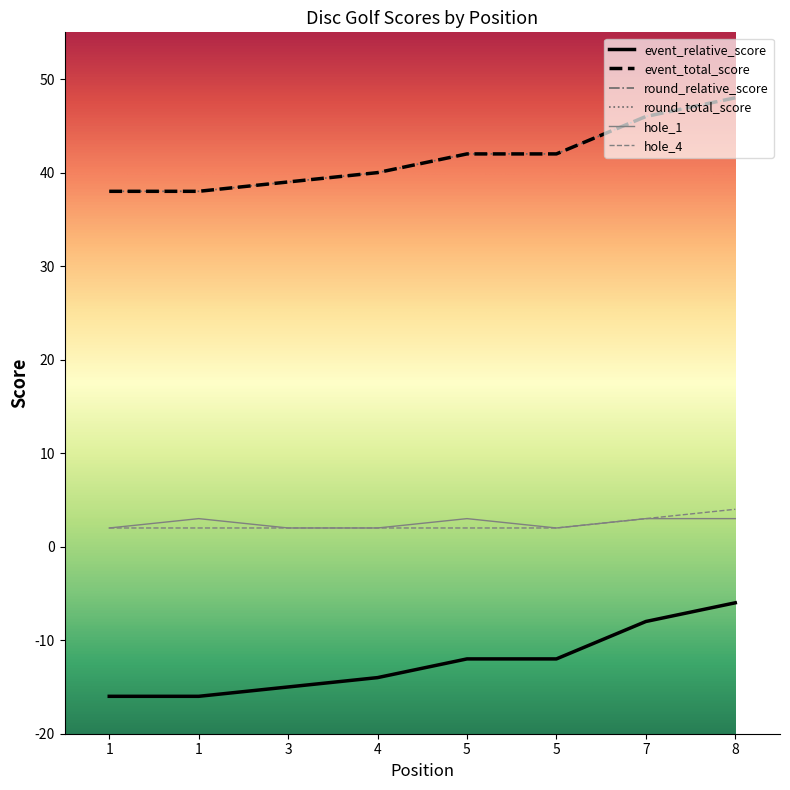

Does the chart have visible grid lines?

No